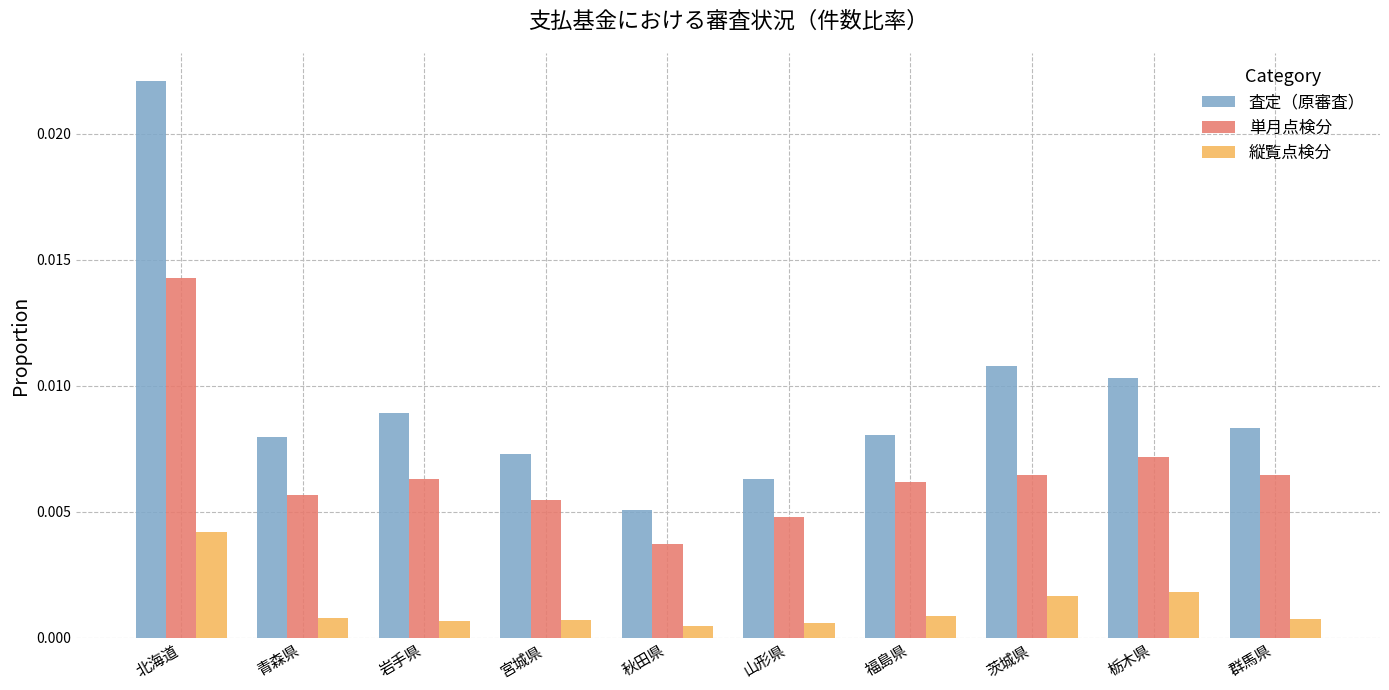

Count the 縦覧点検分 values in the range 0 to 1.

10